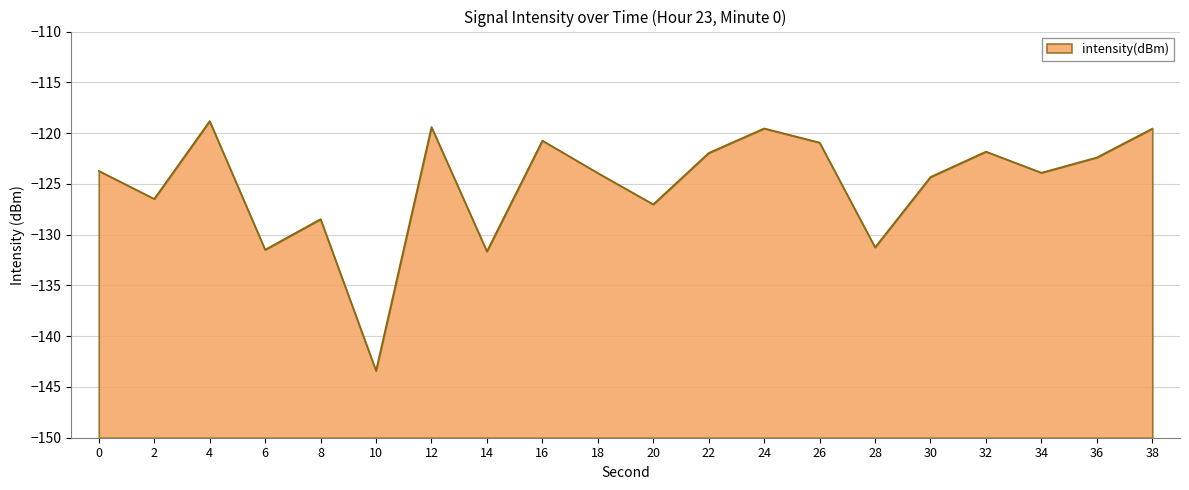

What is the smallest value displayed?

-143.4